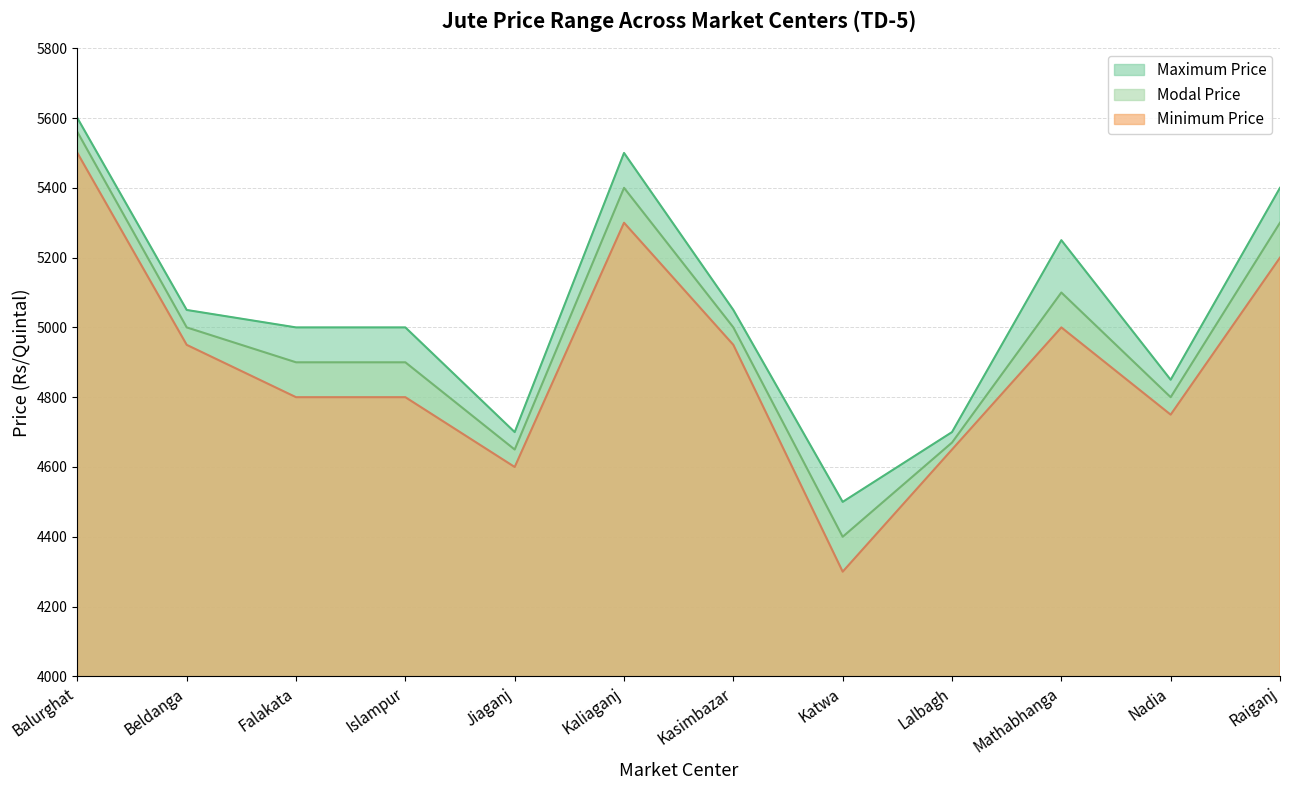

How many interior local peaks does the Maximum Price series have?

2